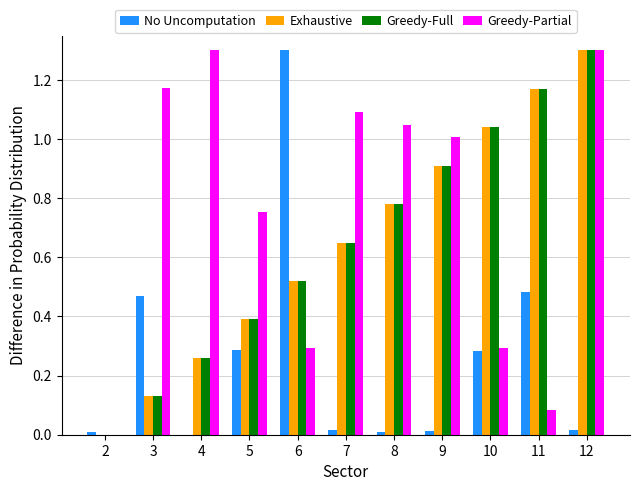

How many categories are shown in the chart?

11